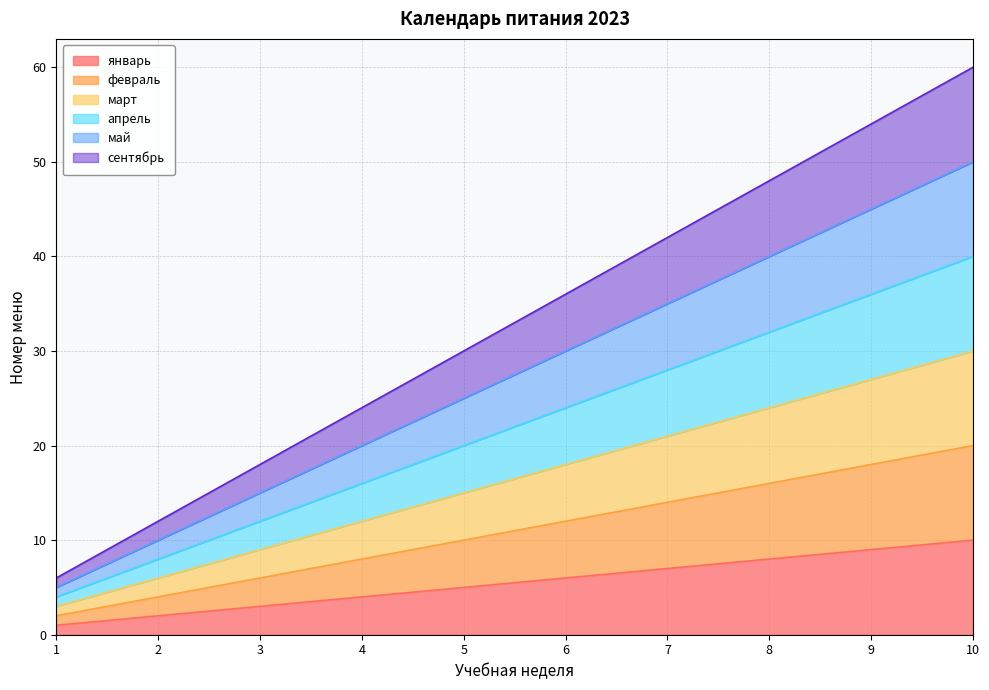

True or false: май and апрель intersect in this chart.

False